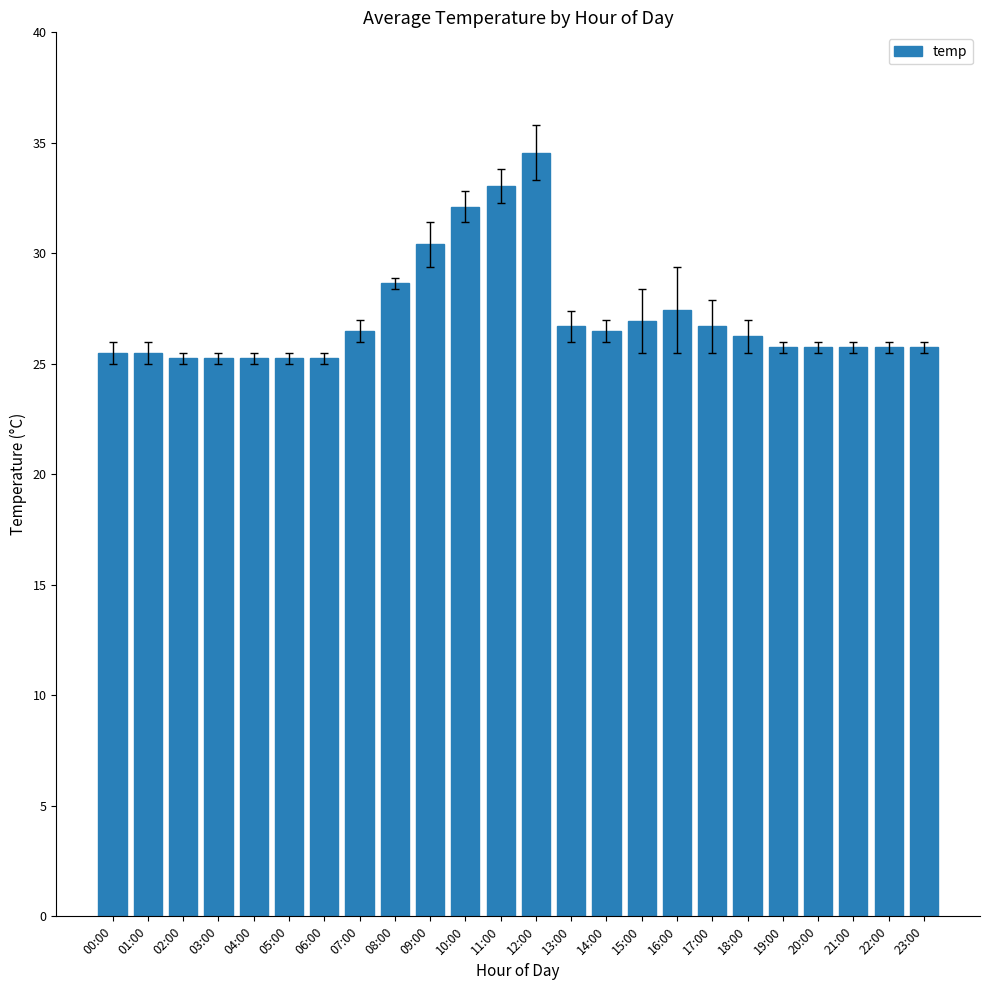

The value at 04:00 is 45.0. True or false?

False